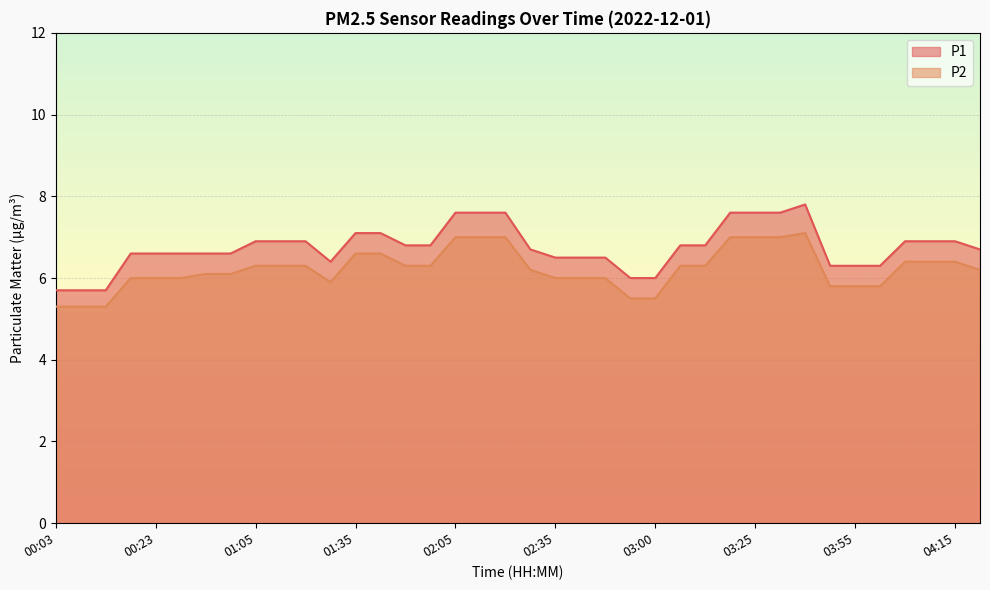

The value of P2 at 04:05 is 6.4. True or false?

True